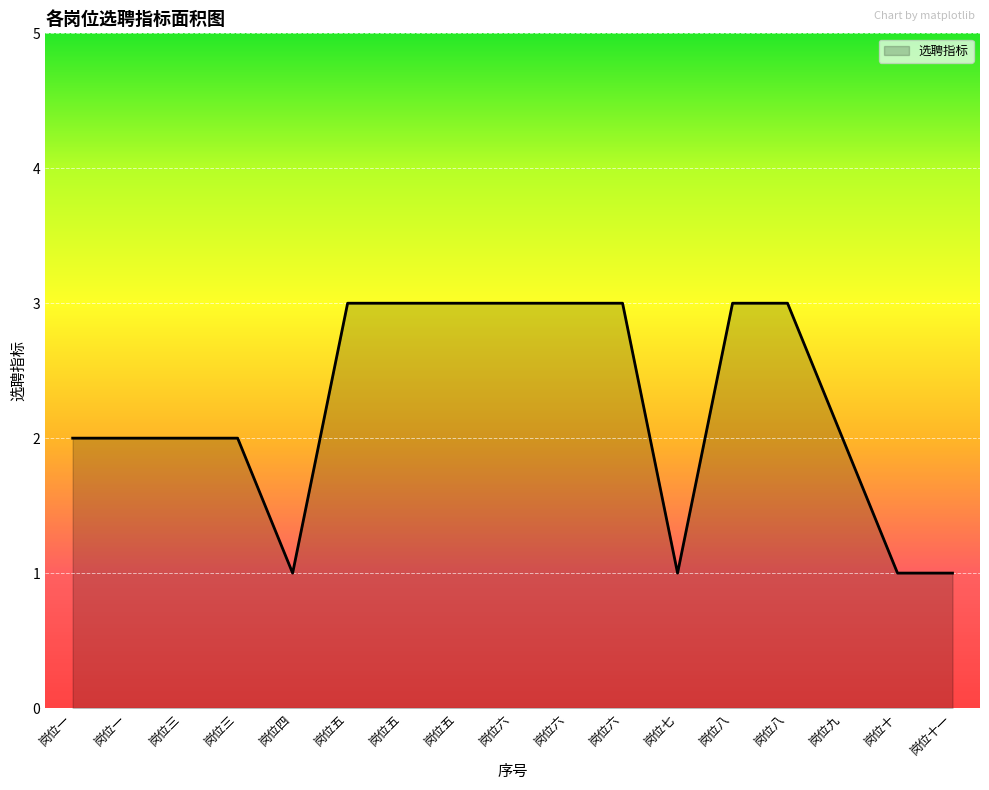

Between 岗位十一 and 岗位一, which is larger?

岗位一